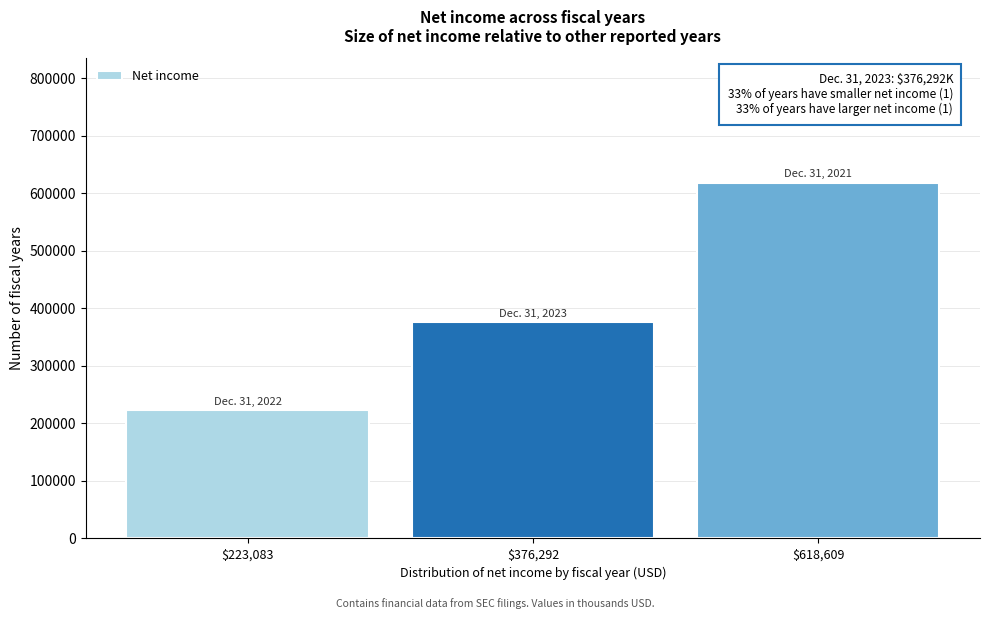

Reading left to right, extract all data points from this chart.

223083	376292	618609